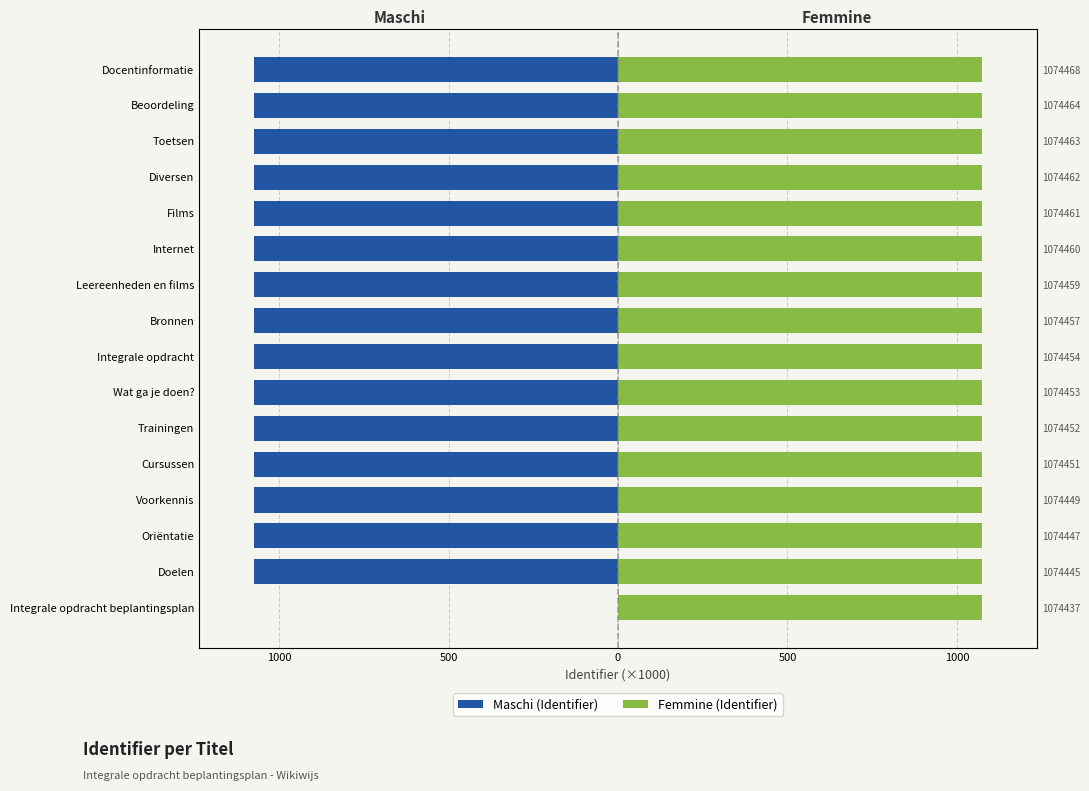

Which series has the largest total across all categories?

Femmine (Identifier)